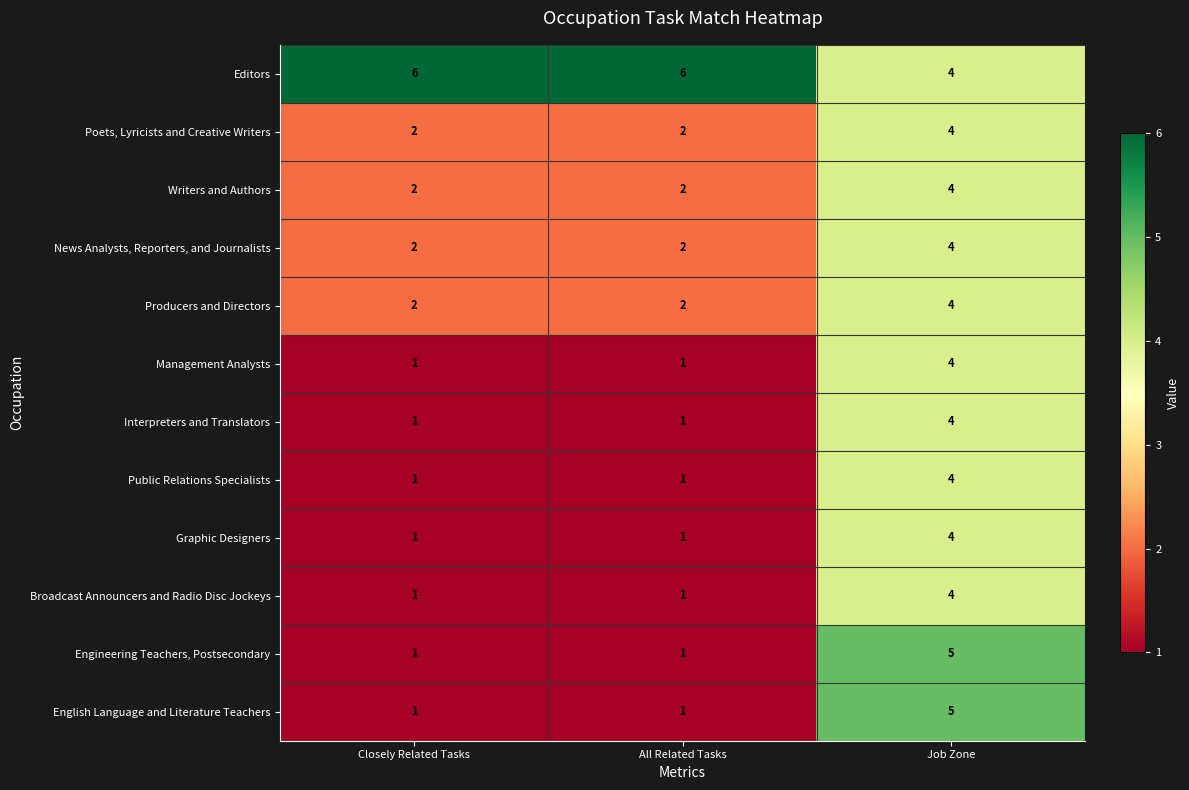

What is the spread (max minus min) of values at All Related Tasks?

5